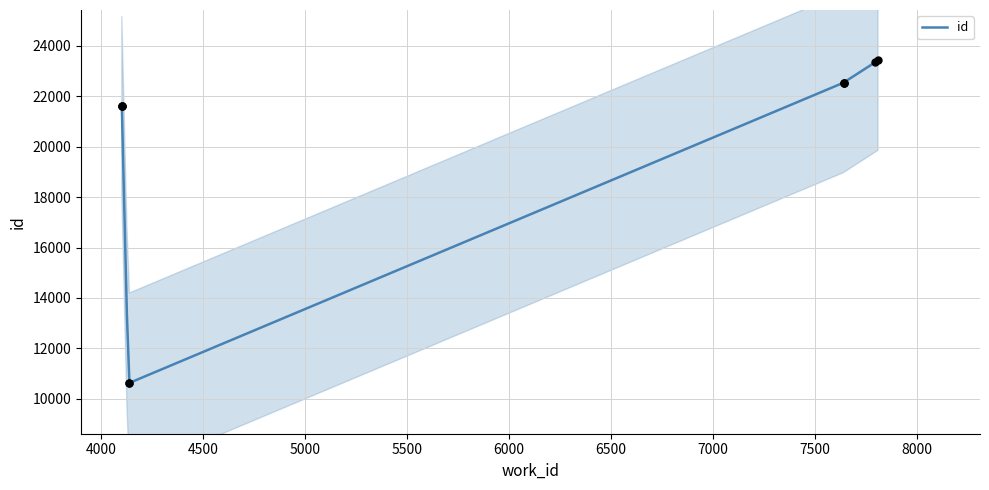

Which has a higher value, 7810 or 7641?

7810